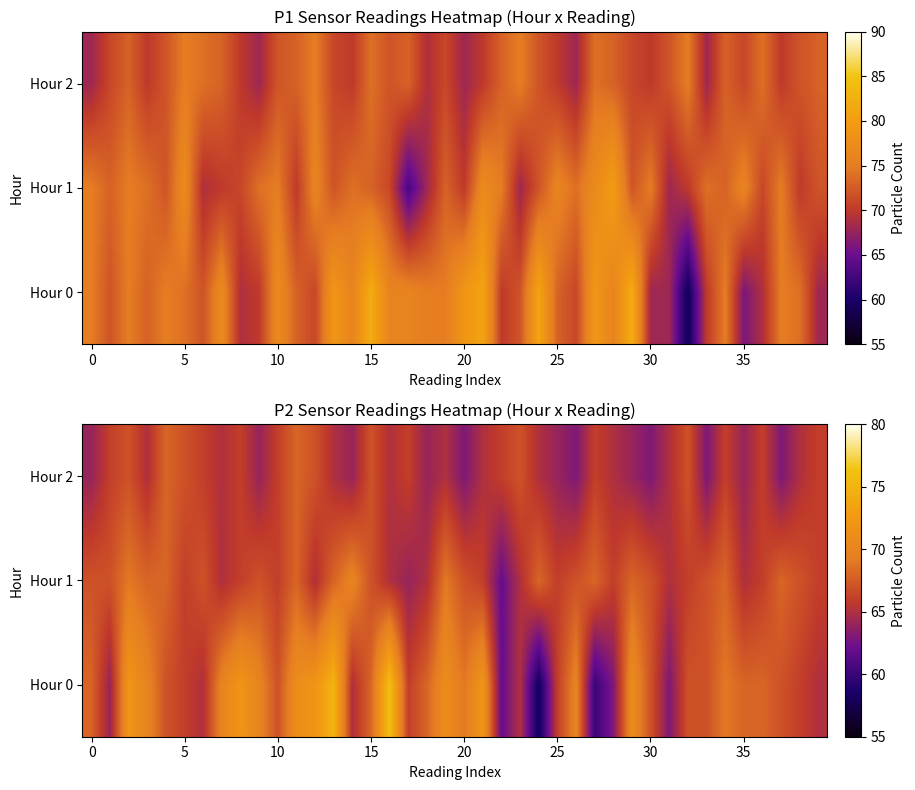

List the series in order of their peak value, lowest first.

Hour 2, Hour 1, Hour 0